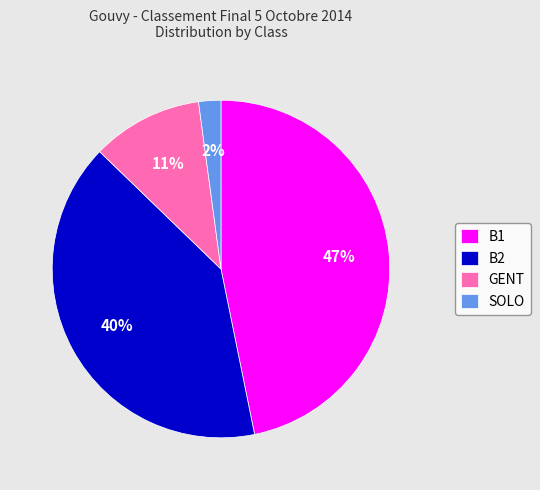

Between GENT and B1, which is larger?

B1